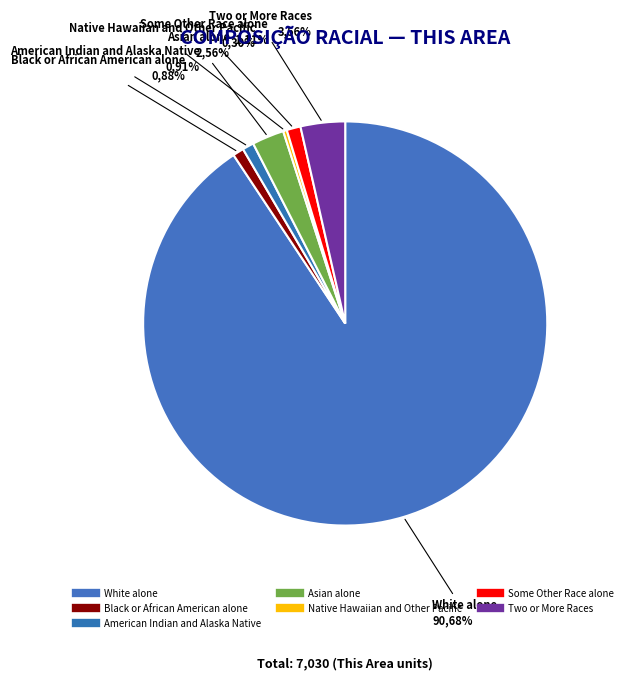

Is it true that Asian alone is 1% of the pie?

False